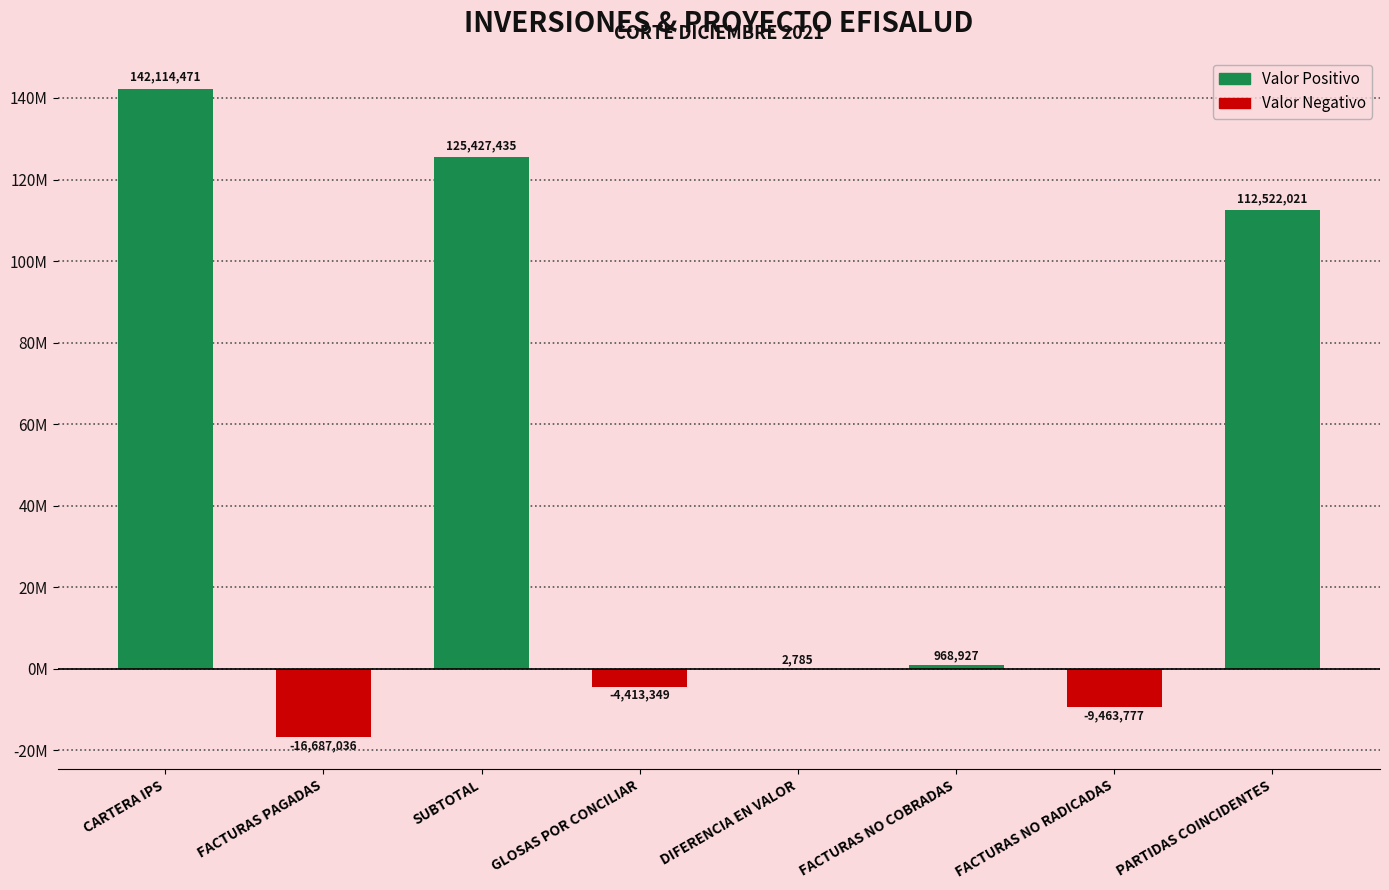

Are the bars horizontal?

No